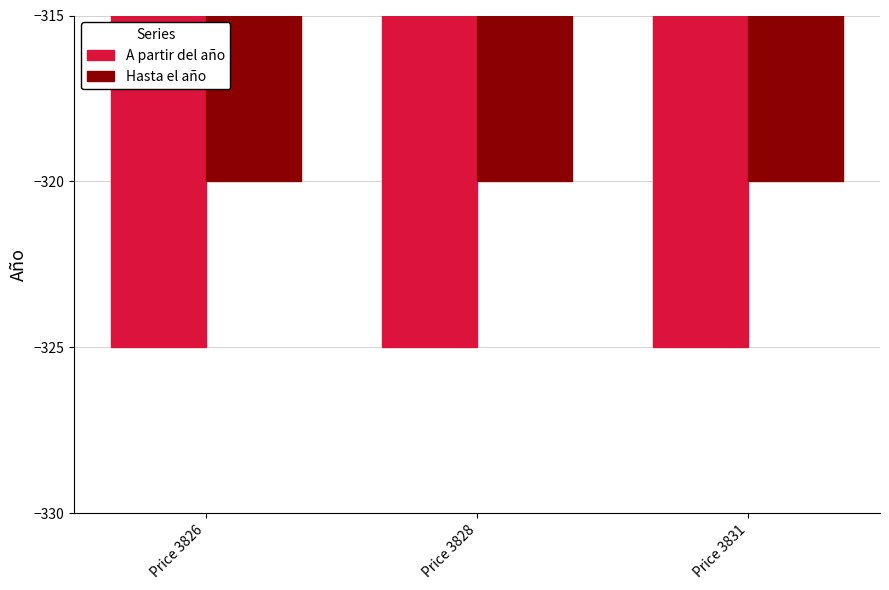

What is the difference between the highest and lowest values at Price 3831?

5